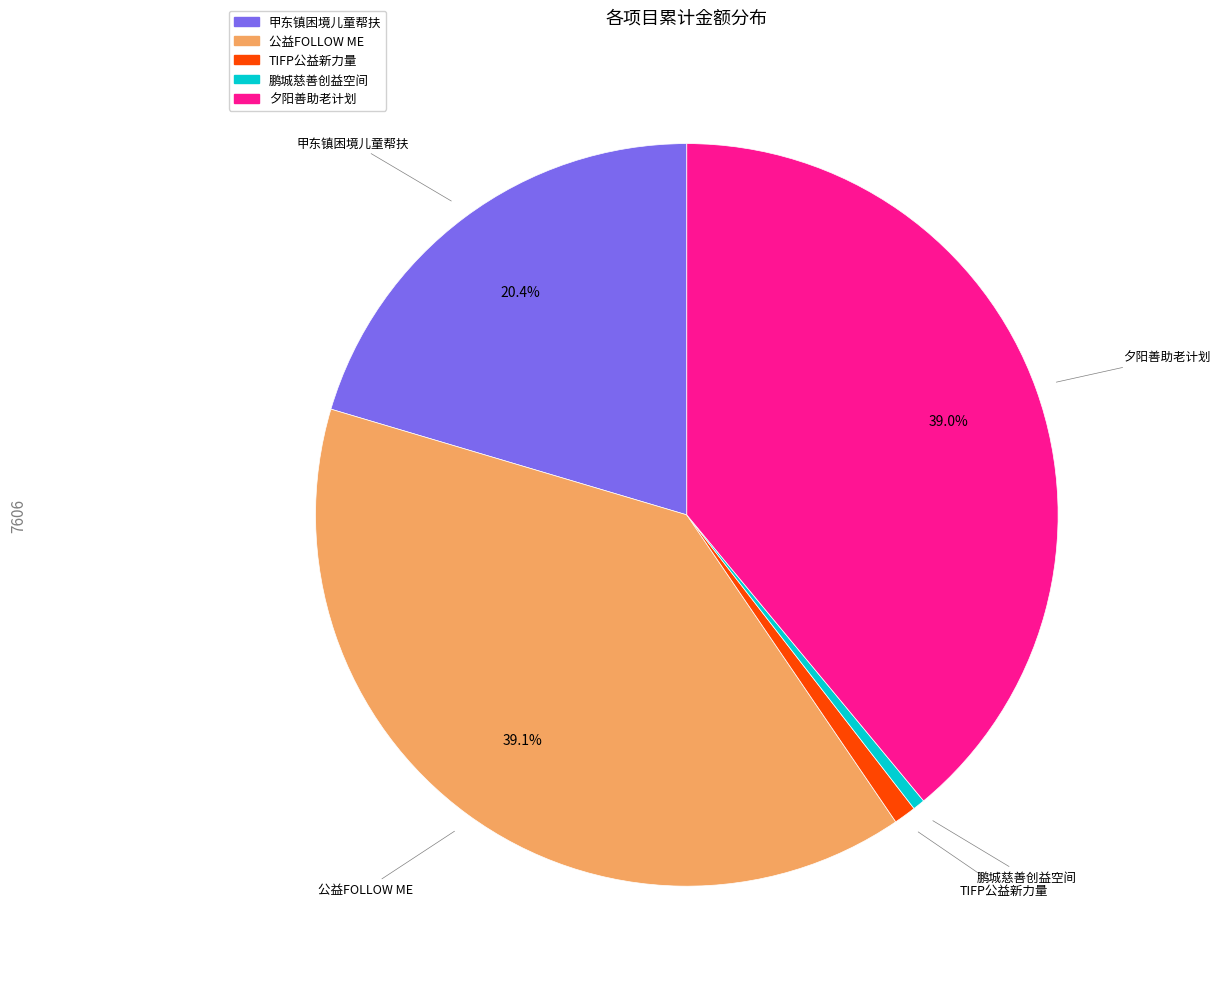

Between TIFP公益新力量 and 公益FOLLOW ME, which is larger?

公益FOLLOW ME